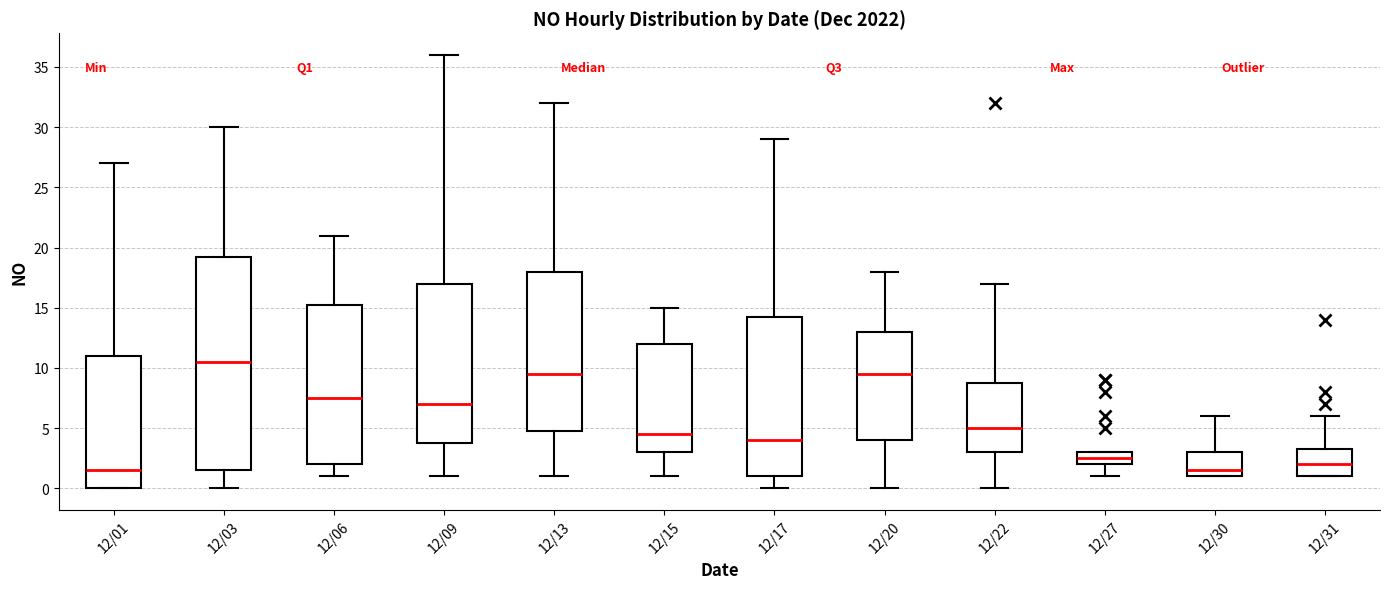

Which box is the tallest, from its lower edge to its upper edge?

12/03